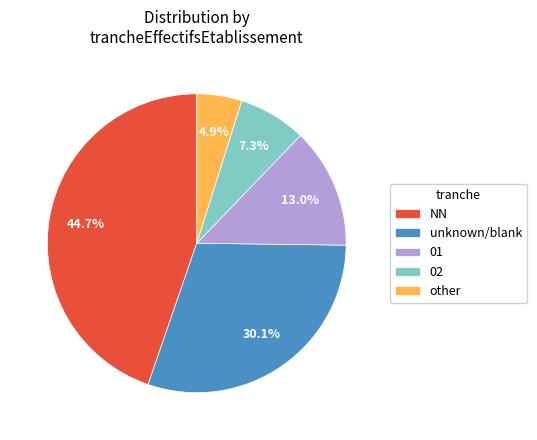

How many segments does this pie chart have?

5